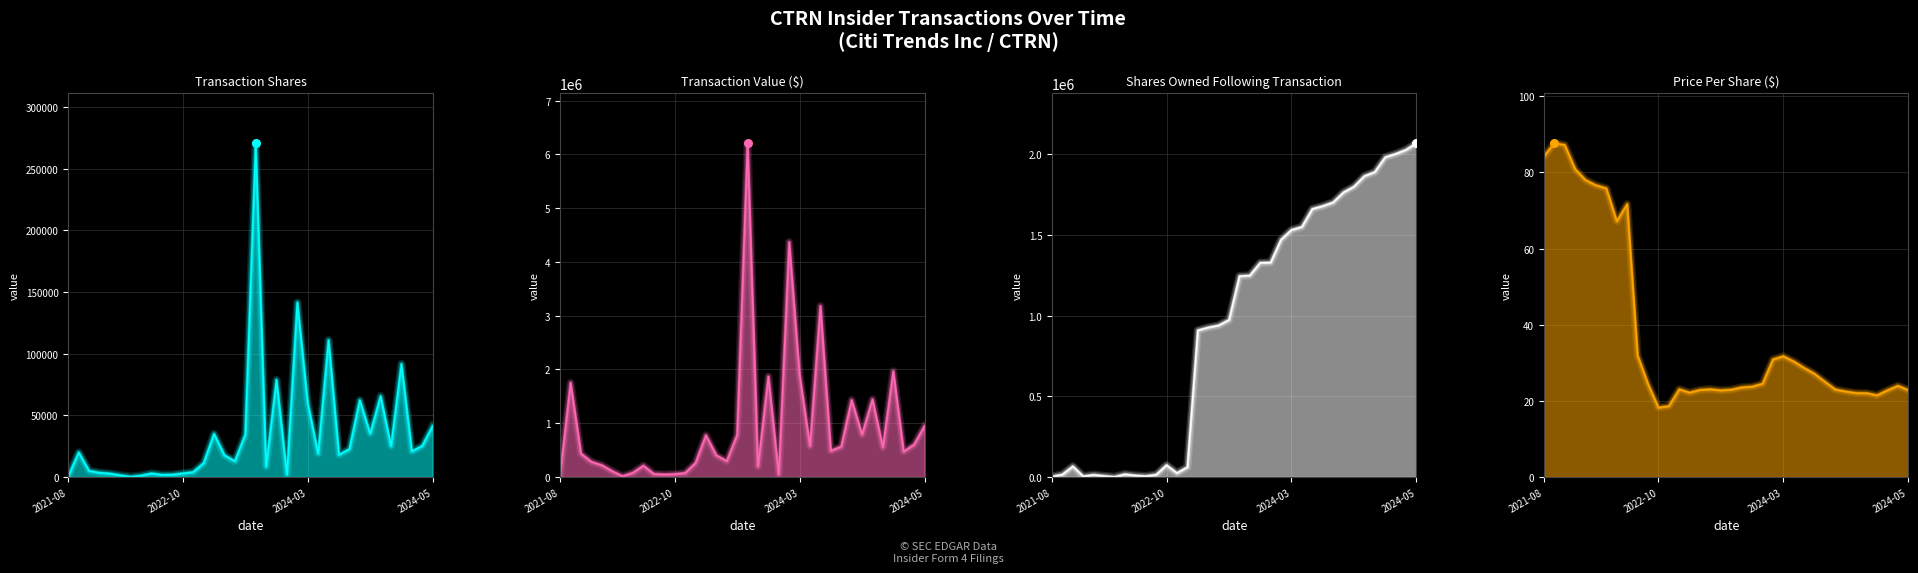

Which series has the largest total across all categories?

sharesOwnedFollowingTransaction